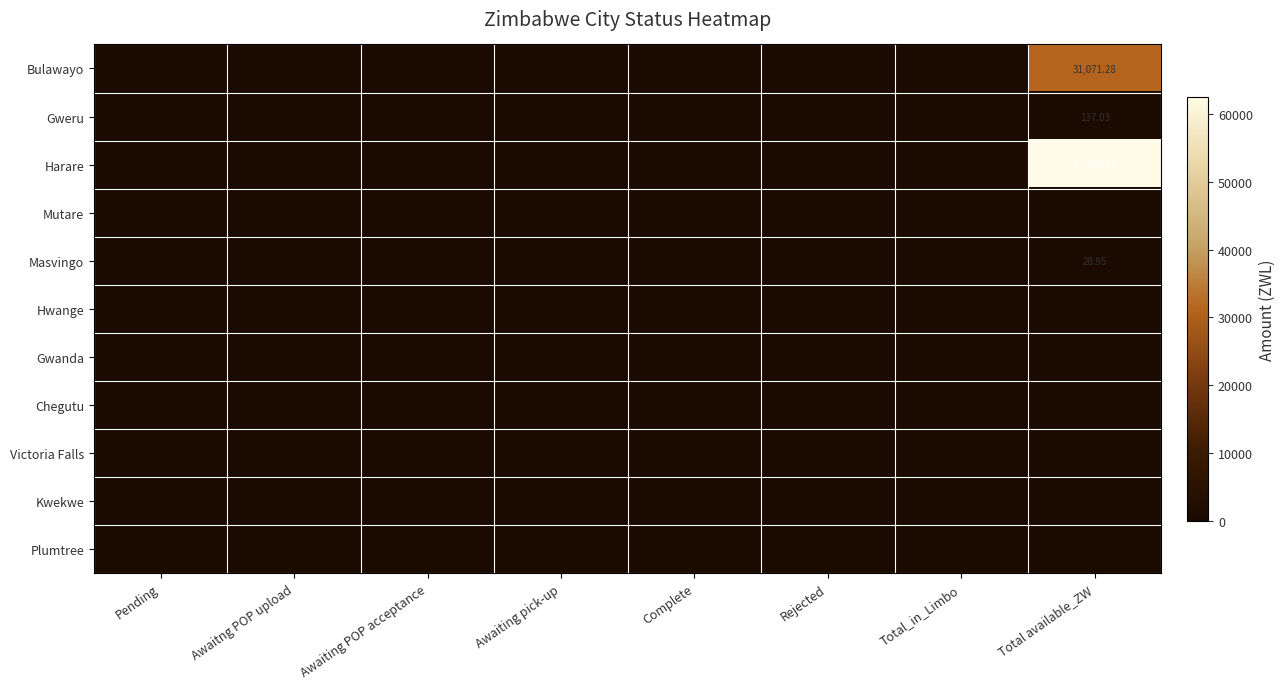

List the series in order of their peak value, highest first.

Harare, Bulawayo, Gweru, Masvingo, Mutare, Hwange, Gwanda, Chegutu, Victoria Falls, Kwekwe, Plumtree